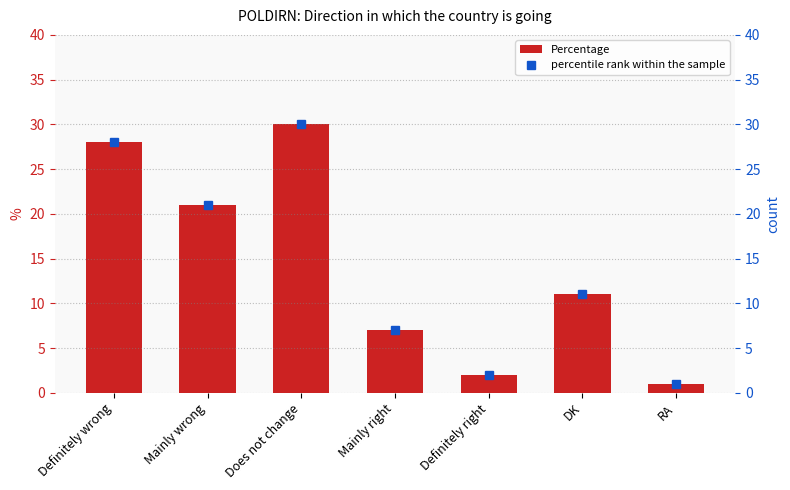

At how many categories does at least one series exceed 27?

2